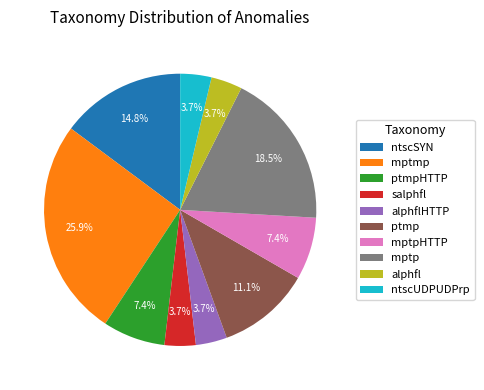

To the nearest percent, what percentage of the pie is ntscUDPUDPrp?

4%